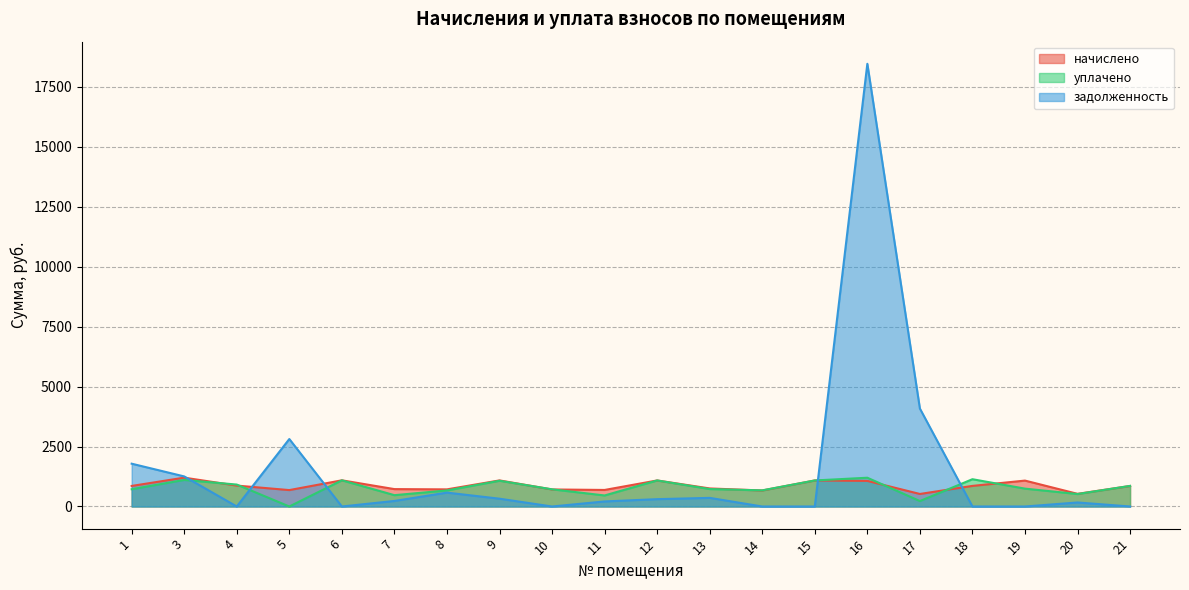

What is the average value of the уплачено series?

774.4